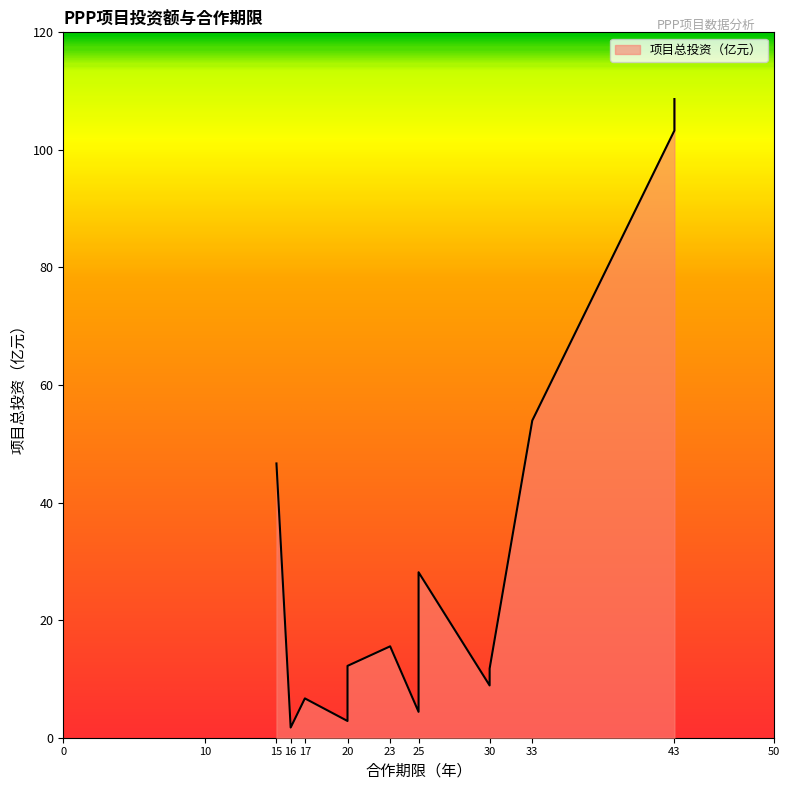

True or false: there are more than 1 points higher than both neighbors.

True